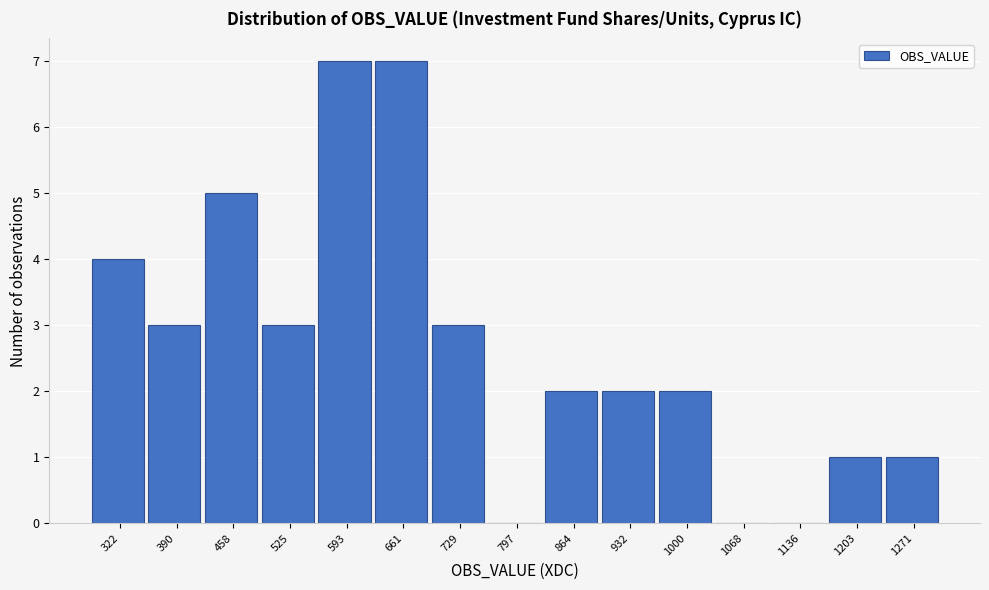

Reading left to right, list all the values displayed in this chart.

322=4	390=3	458=5	525=3	593=7	661=7	729=3	797=0	864=2	932=2	1000=2	1068=0	1136=0	1203=1	1271=1